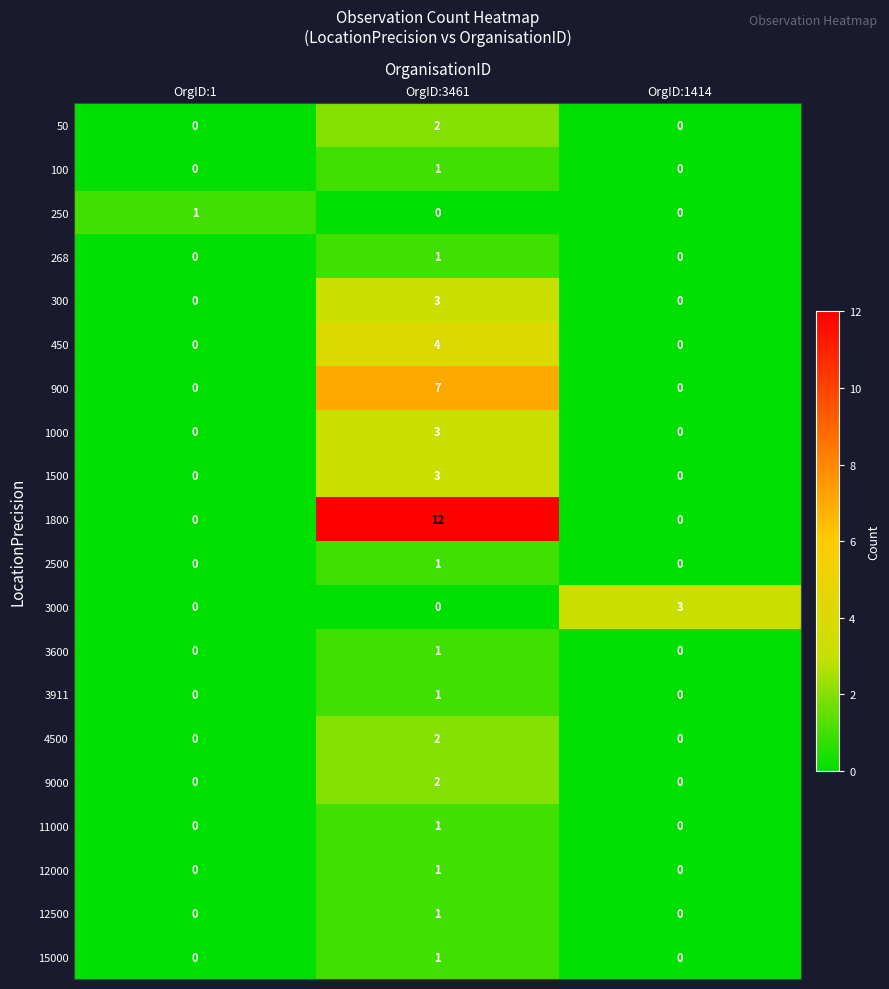

What is the total value across all series at OrgID:3461?

47